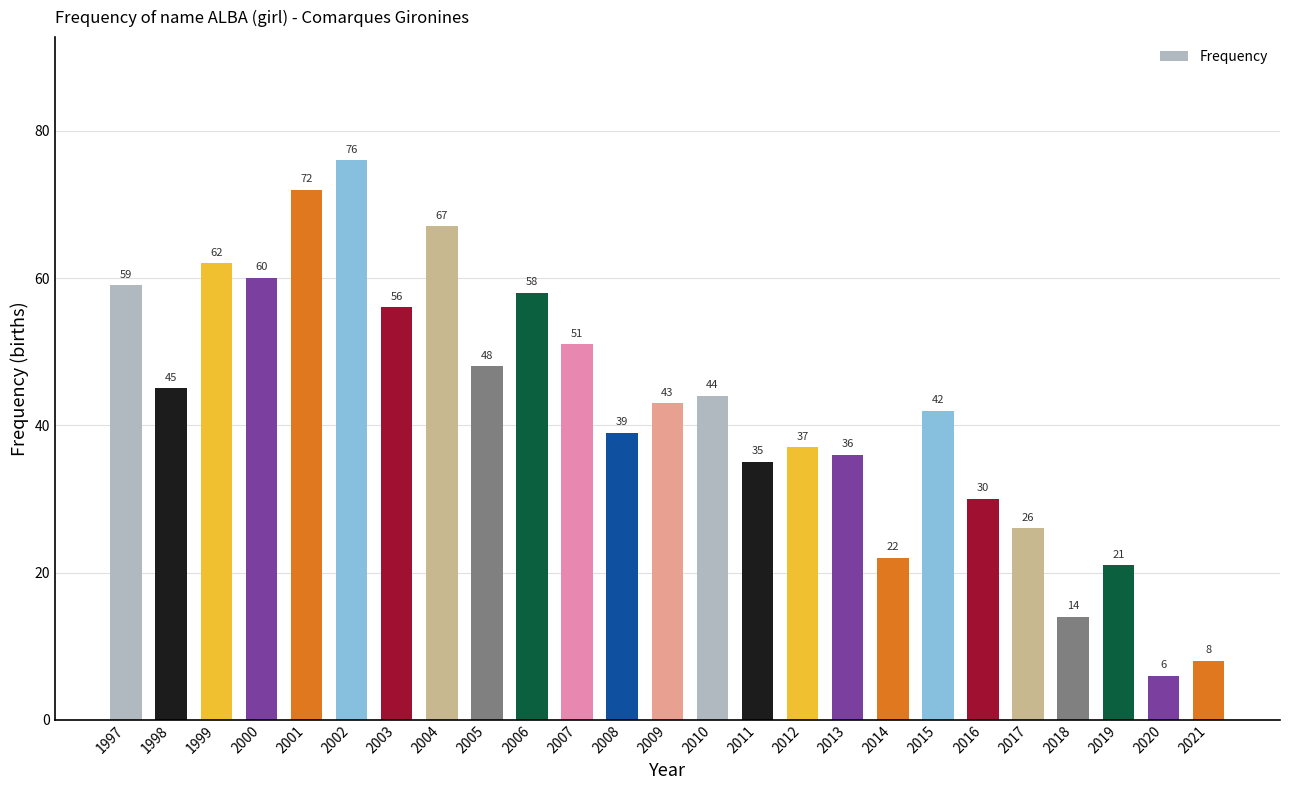

How many values are below 43?

12